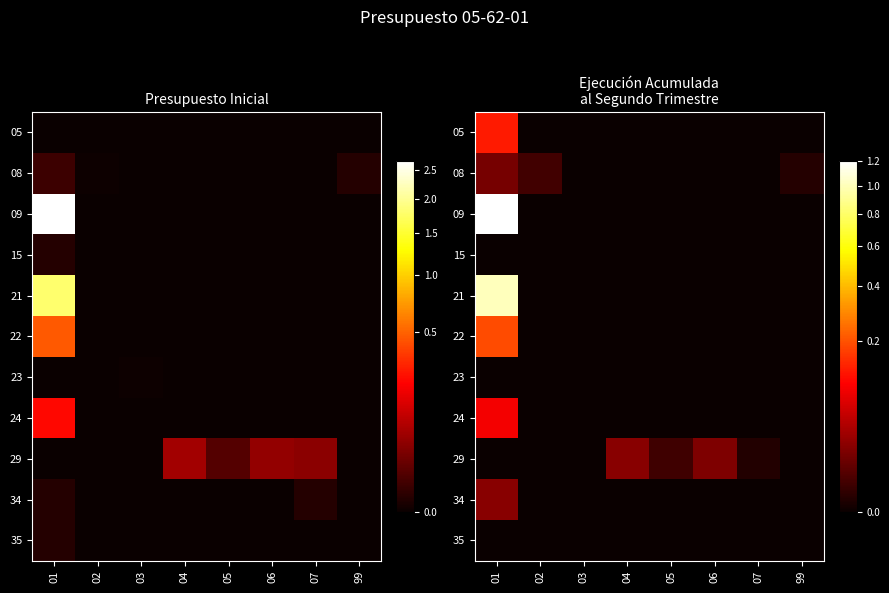

Count the number of data series in this chart.

11